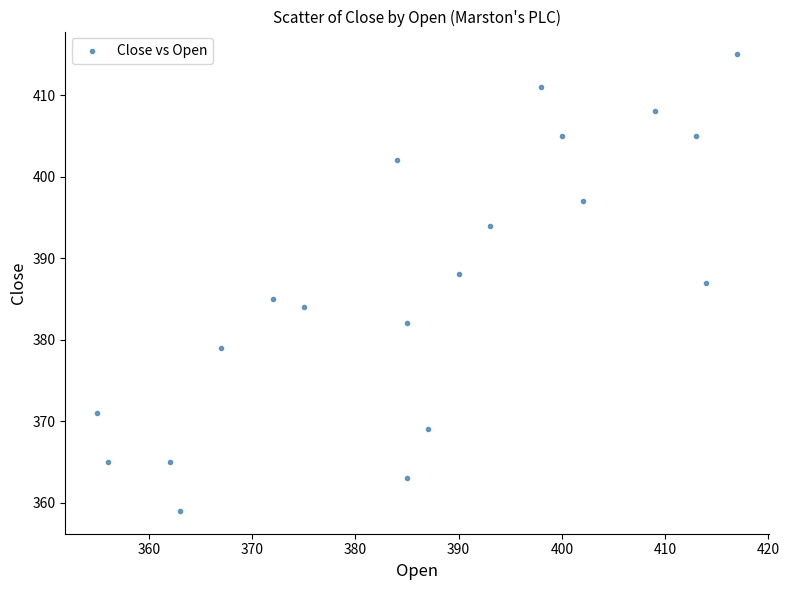

What is the range of Y values (max minus min)?

56